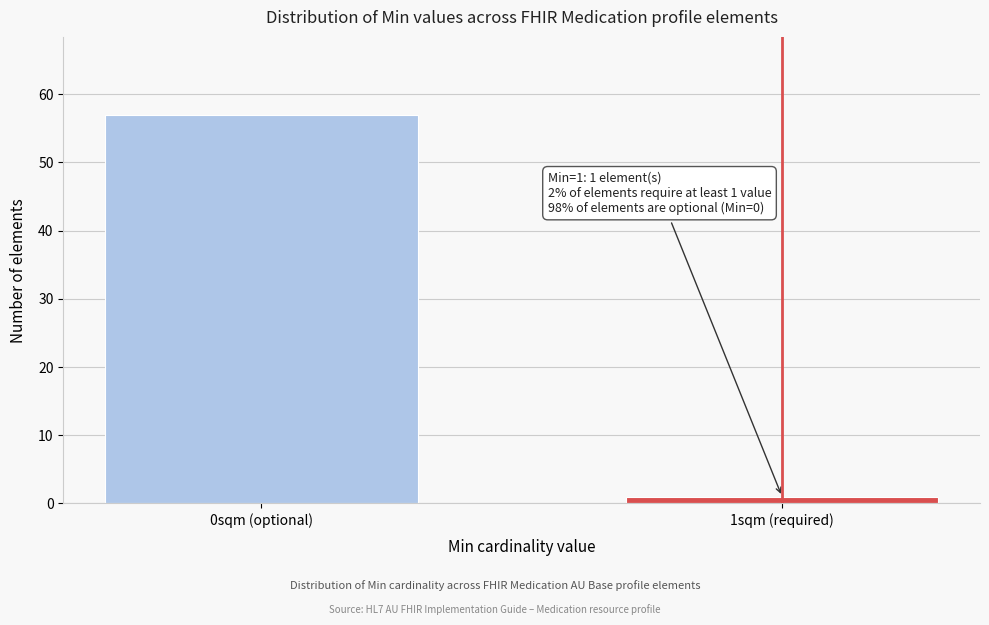

Reading left to right, transcribe all the data shown in this chart.

57	1